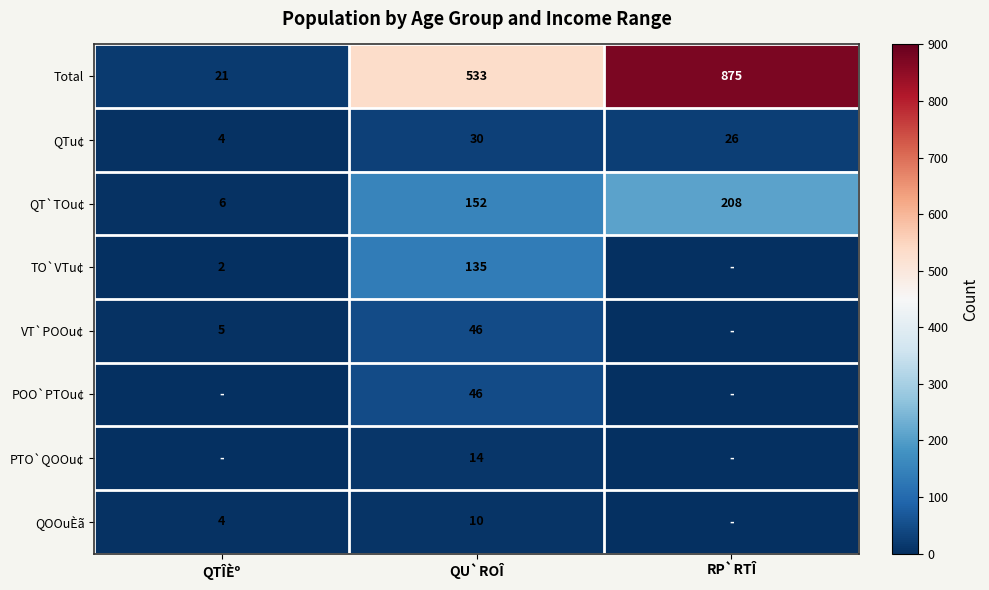

What is the difference between the highest and lowest values at QU`ROÎ?

523